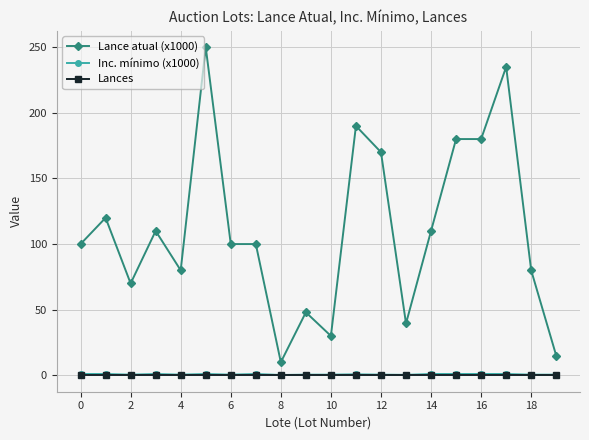

True or false: Lance atual (x1000) and Inc. mínimo (x1000) cross at least once.

False